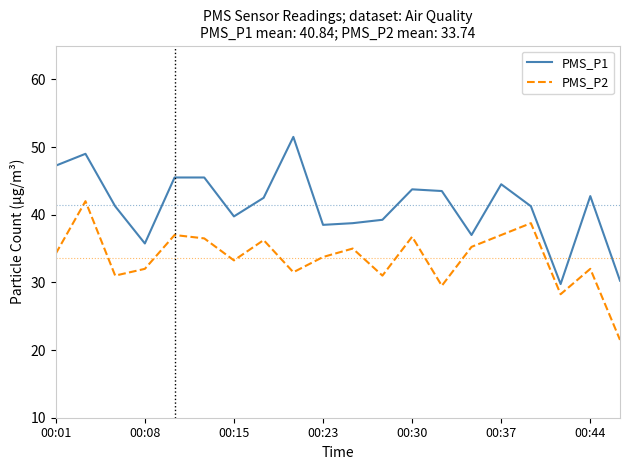

How many categories are shown in the chart?

20